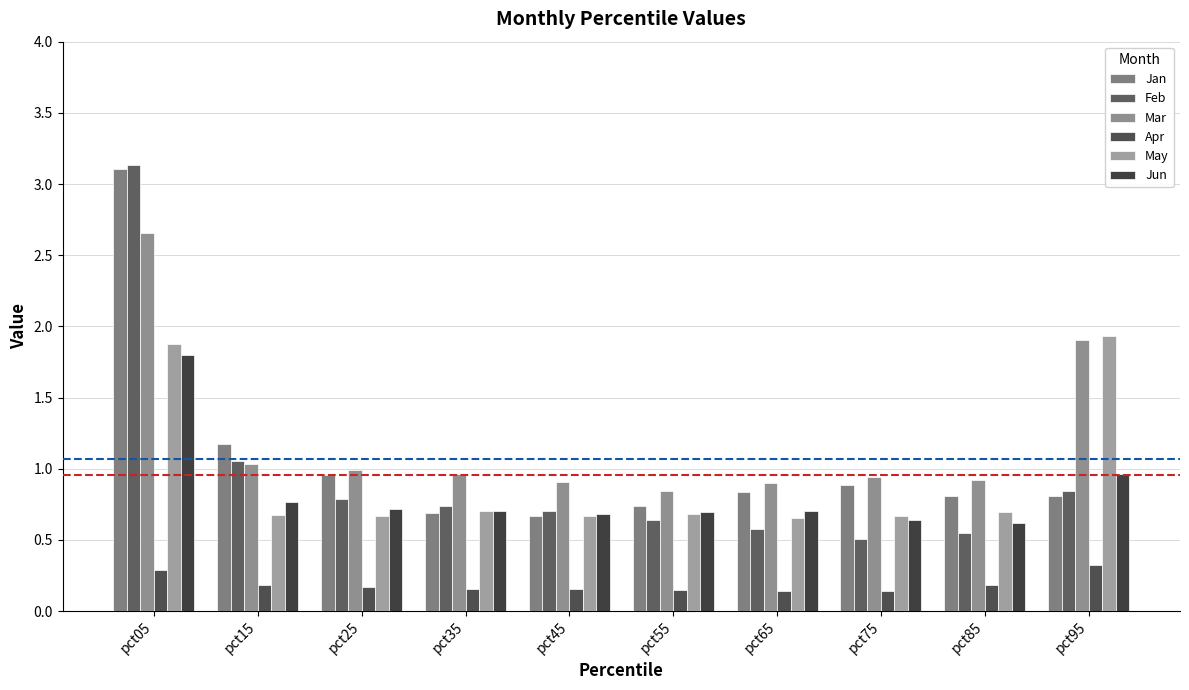

Is the value of Mar at pct25 greater than the value of Feb at pct45?

Yes